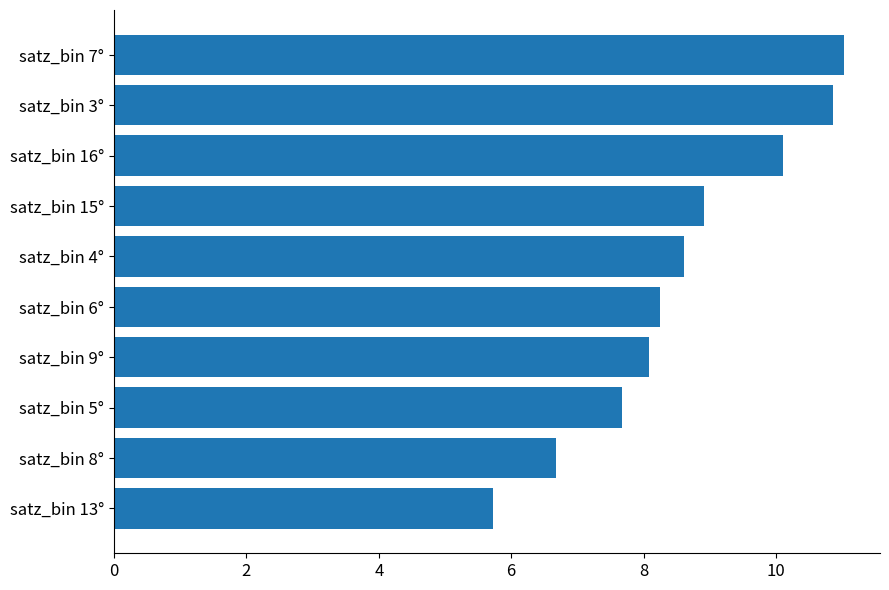

The value at satz_bin 4° is 8.6. True or false?

True